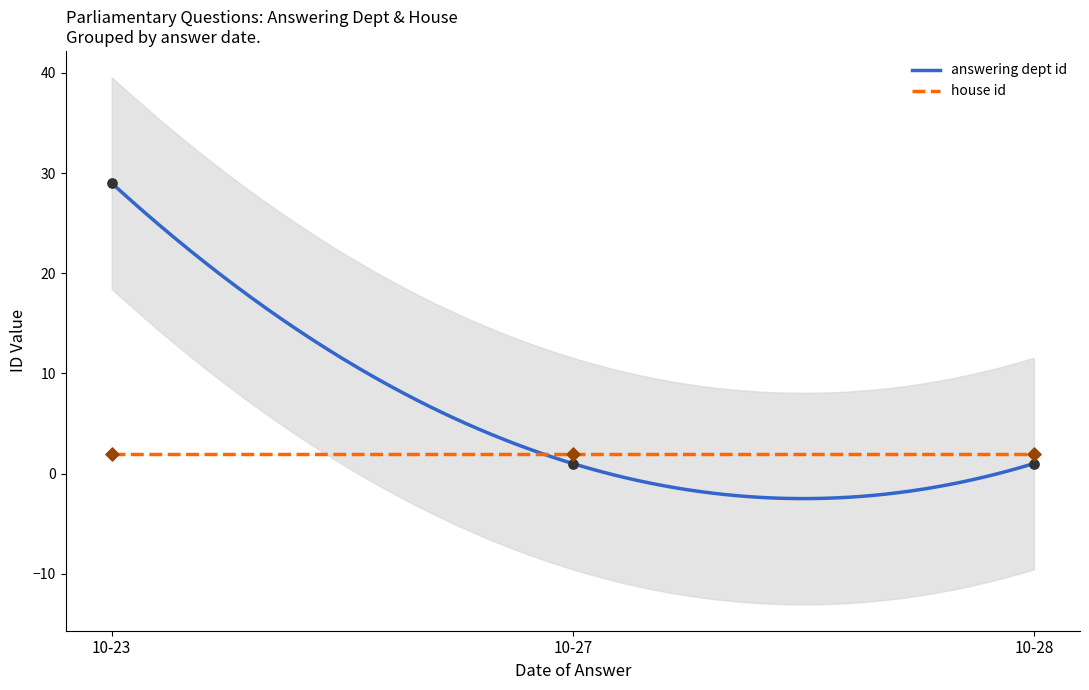

What are all the series names shown in the legend?

answering dept id, house id